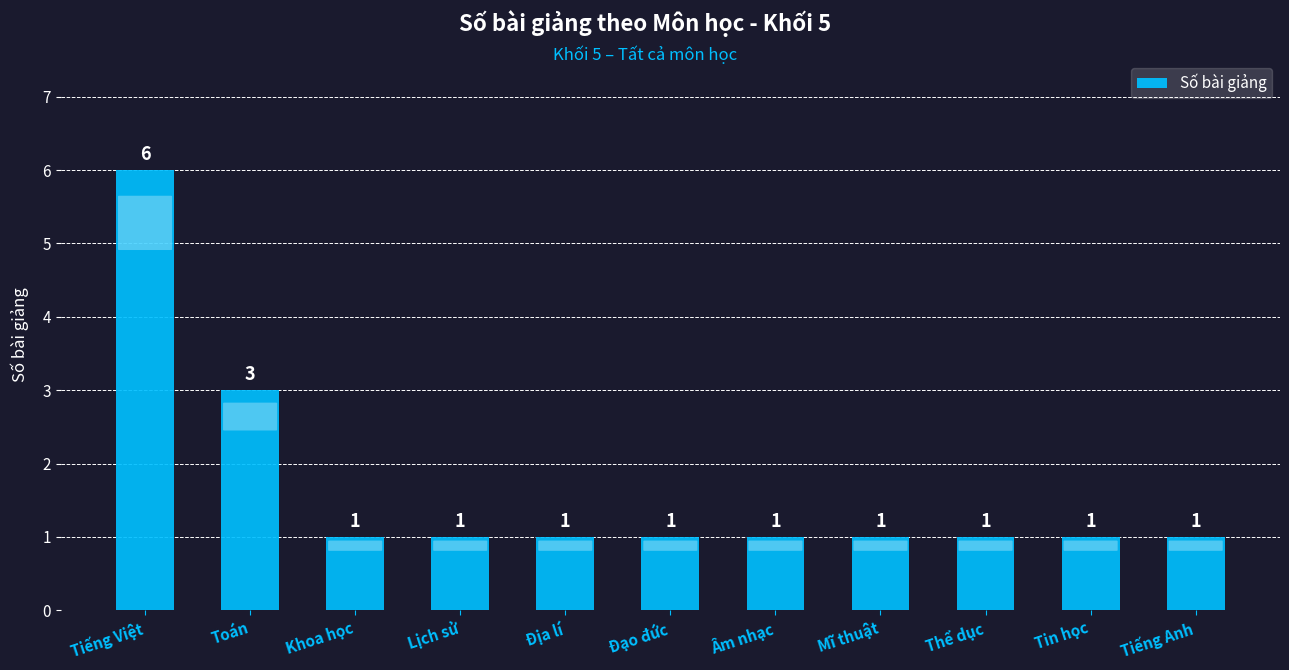

How many data points are above 1?

2